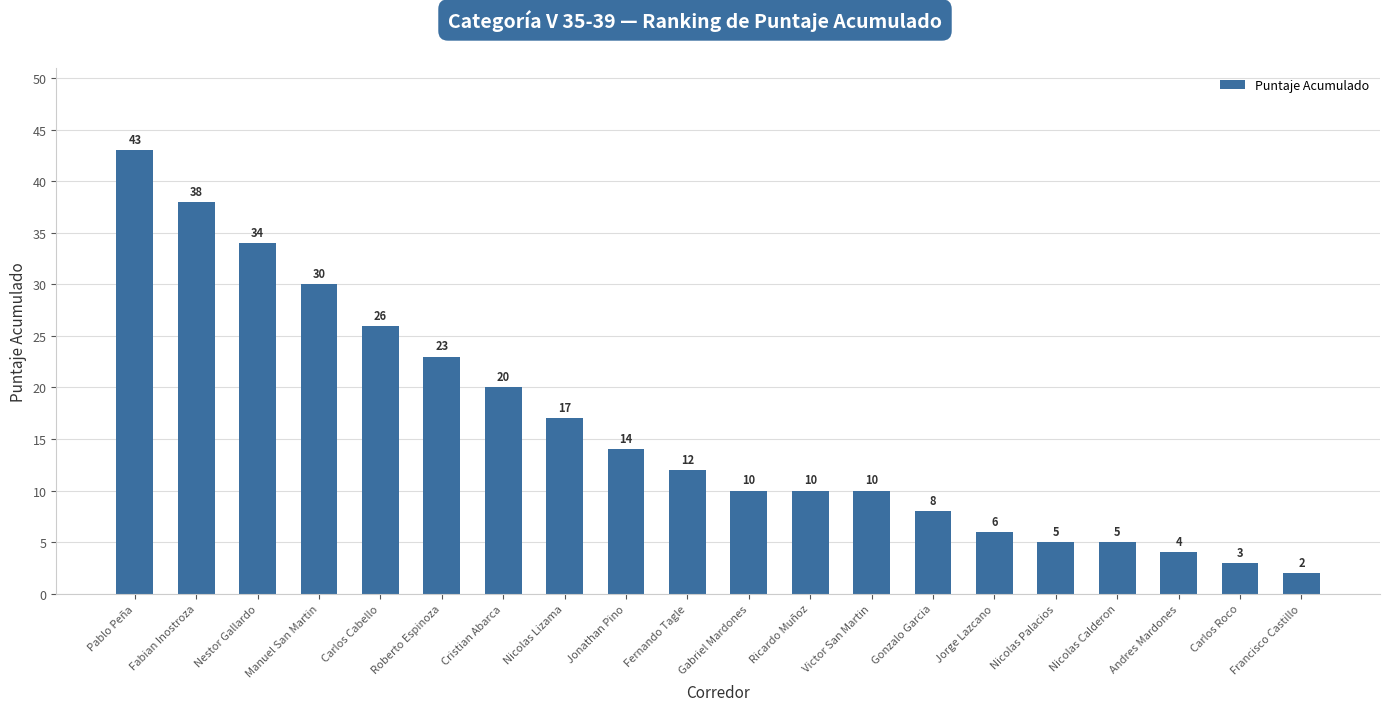

Reading right to left, list all the values displayed in this chart.

2	3	4	5	5	6	8	10	10	10	12	14	17	20	23	26	30	34	38	43